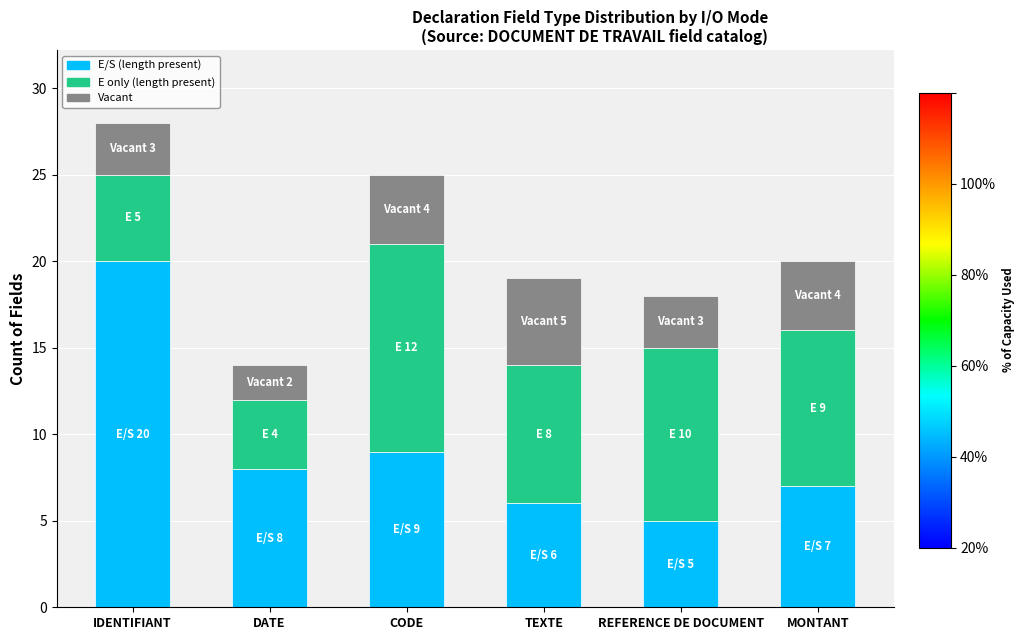

What is the lowest value of the E/S (length present) series?

5